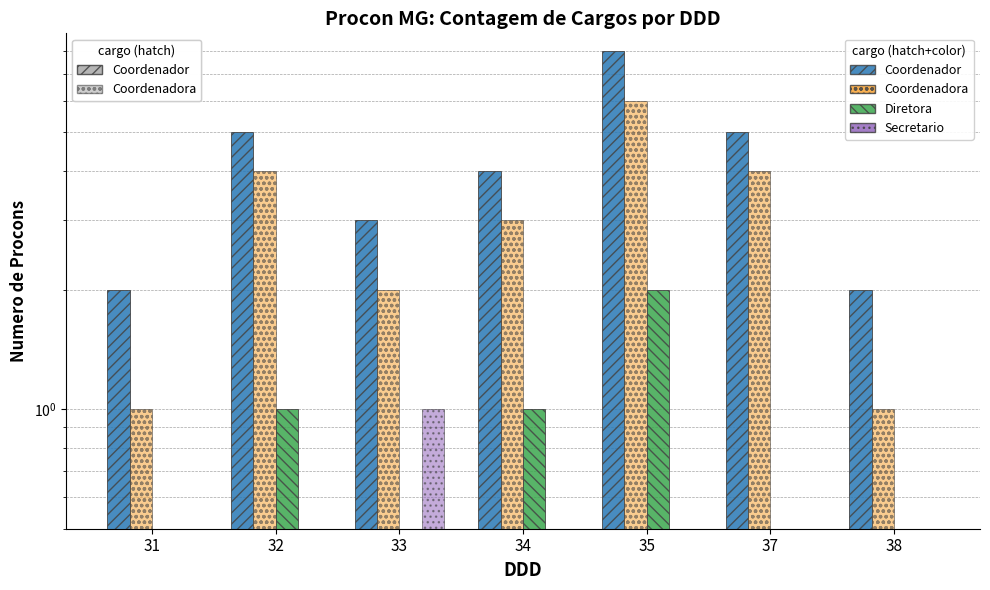

The Coordenadora series shows 1 at 38. True or false?

False